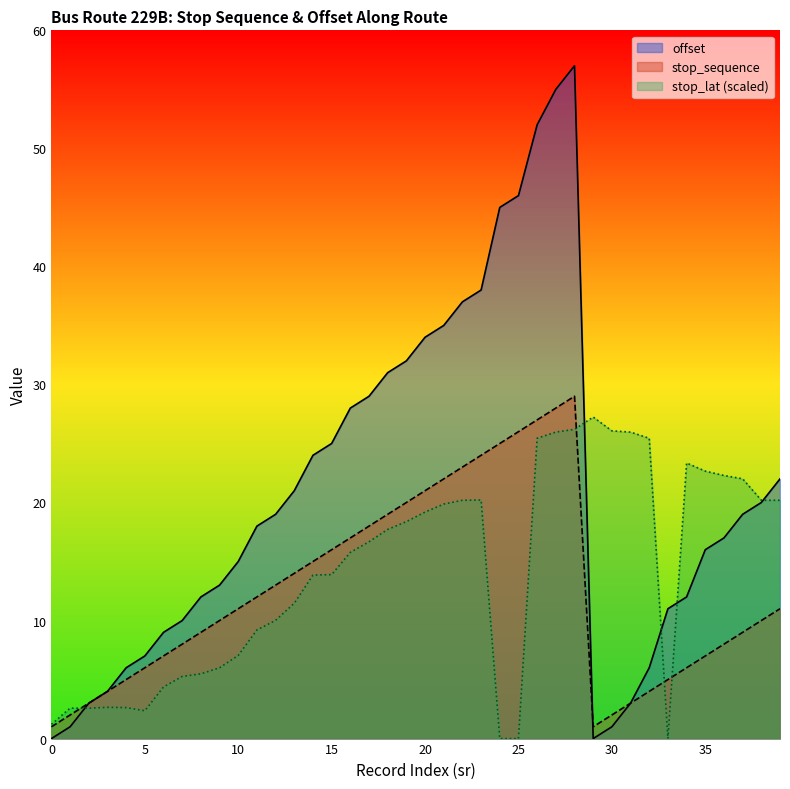

Does the chart have visible grid lines?

No